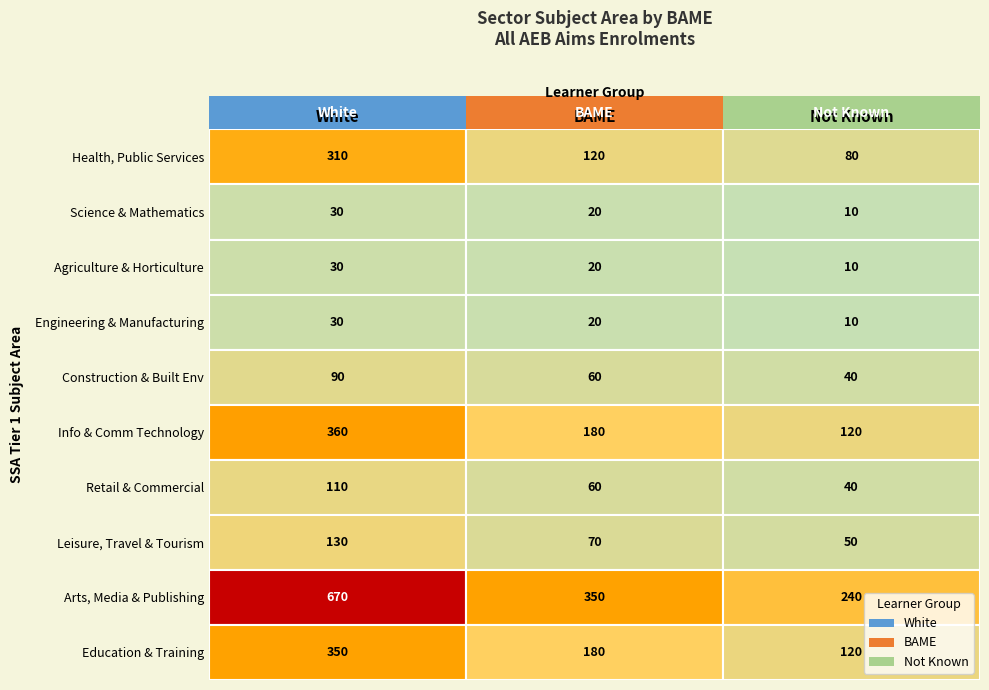

List the labels in order of BAME value, smallest first.

1, 2, 3, 6, 4, 0, 7, 5, 8, 9